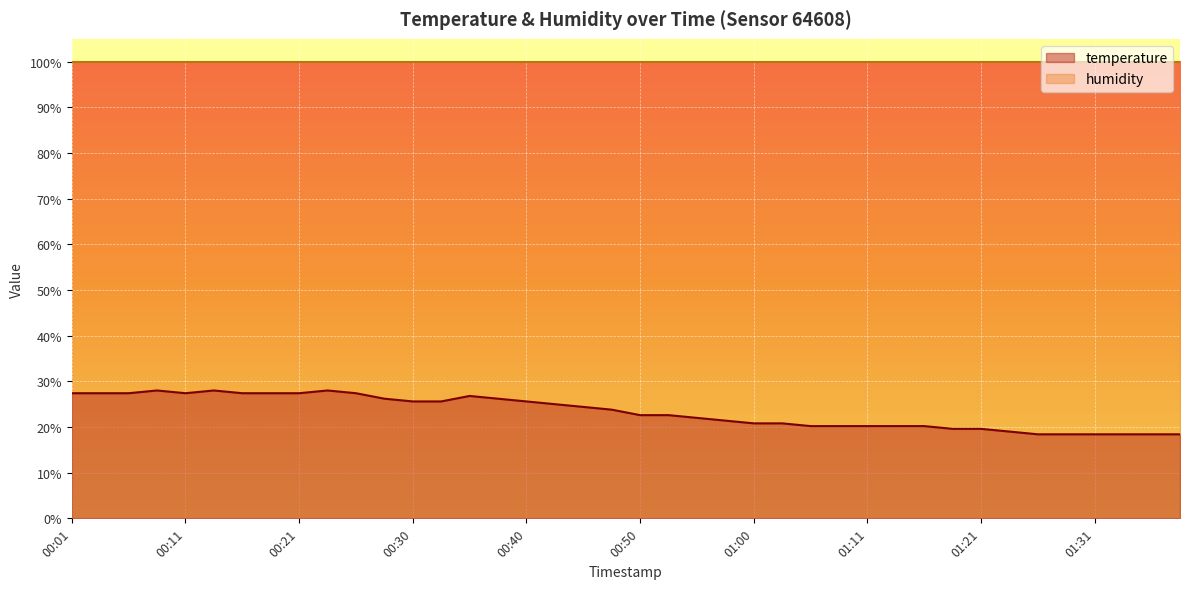

Reading left to right, extract all data points from this chart.

00:01=27.4	00:03=27.4	00:06=27.4	00:08=28.0	00:11=27.4	00:13=28.0	00:16=27.4	00:18=27.4	00:21=27.4	00:23=28.0	00:26=27.4	00:28=26.2	00:30=25.6	00:33=25.6	00:35=26.8	00:38=26.2	00:40=25.6	00:43=25.0	00:45=24.4	00:48=23.8	00:50=22.6	00:53=22.6	00:55=22.0	00:58=21.4	01:00=20.8	01:03=20.8	01:05=20.2	01:08=20.2	01:11=20.2	01:13=20.2	01:16=20.2	01:18=19.6	01:21=19.6	01:23=19.0	01:26=18.4	01:29=18.4	01:31=18.4	01:34=18.4	01:36=18.4	01:39=18.4